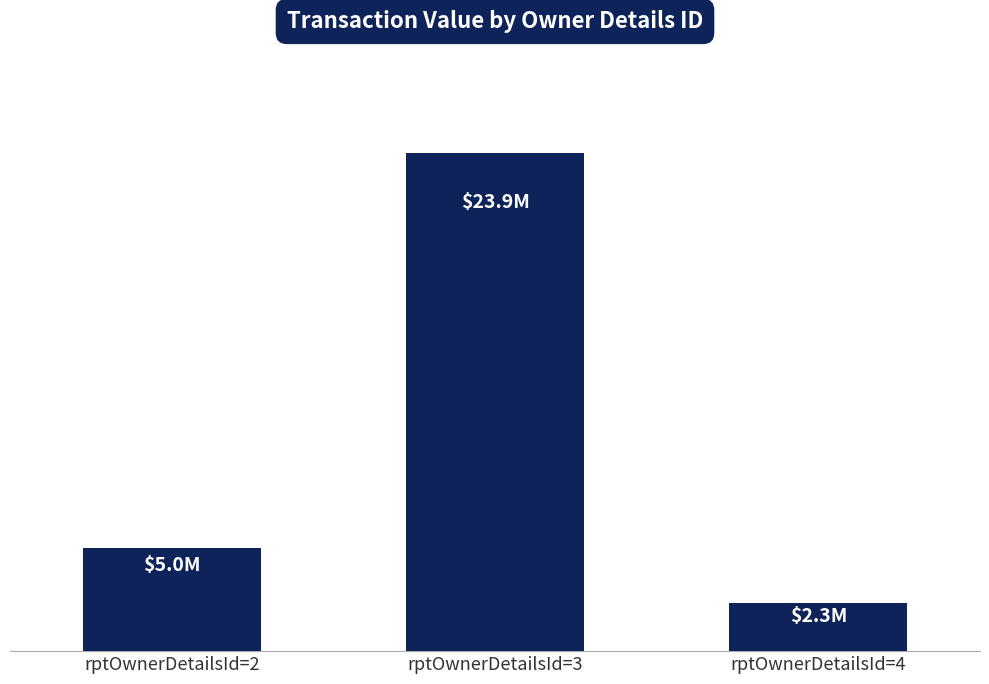

Are the bars horizontal?

No